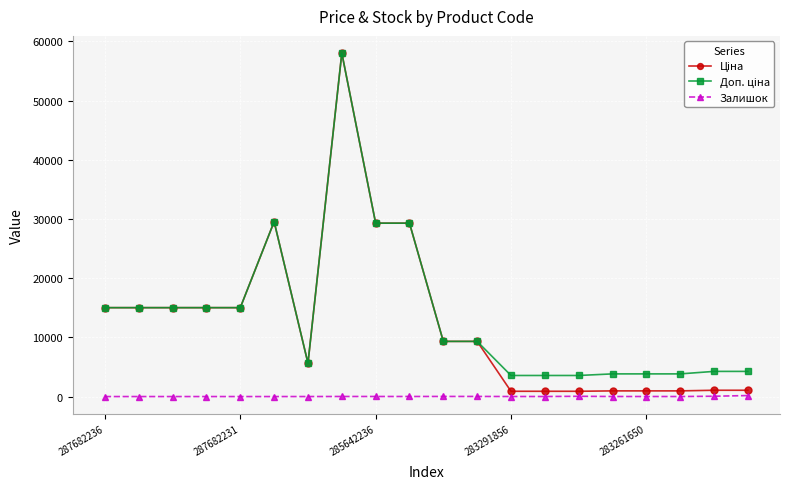

What is the greatest value displayed?

58037.0